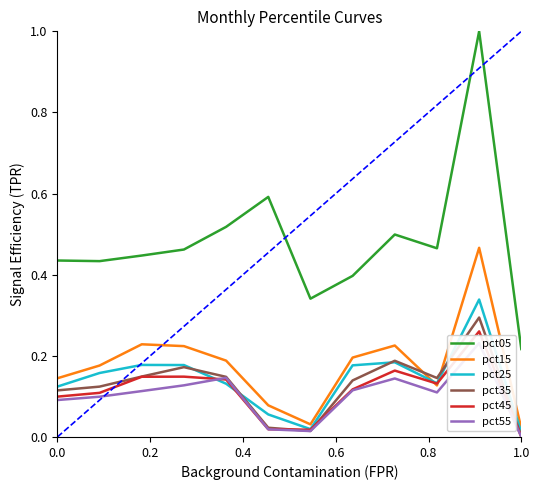

True or false: pct45 and pct05 cross at least once.

False